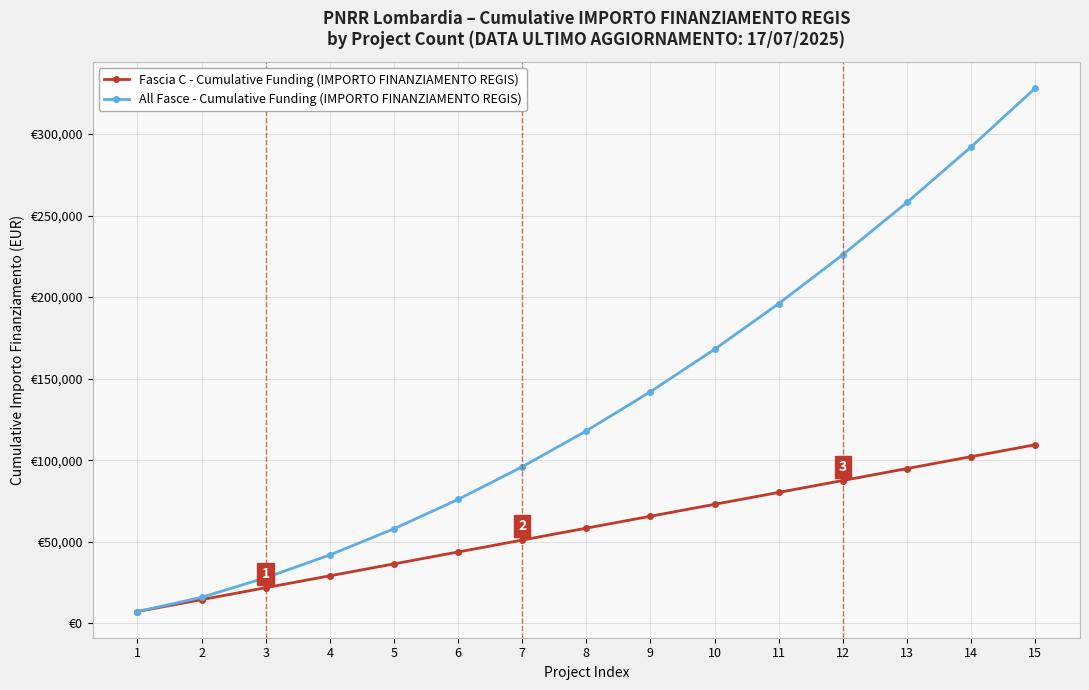

Which series changed the most between 6 and 7?

All Fasce - Cumulative Funding (IMPORTO FINANZIAMENTO REGIS)